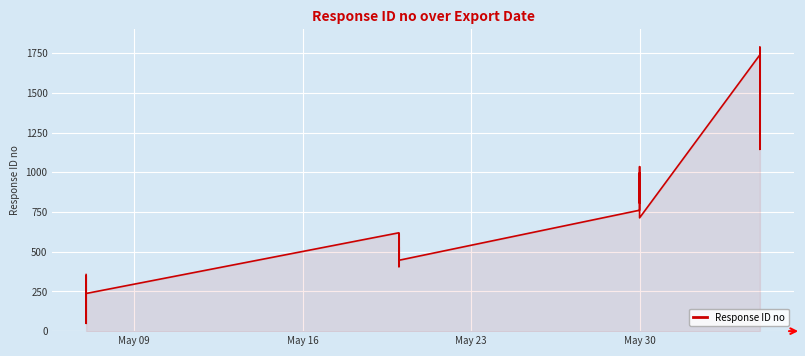

How many interior local peaks (higher than both neighbors) does the data have?

13